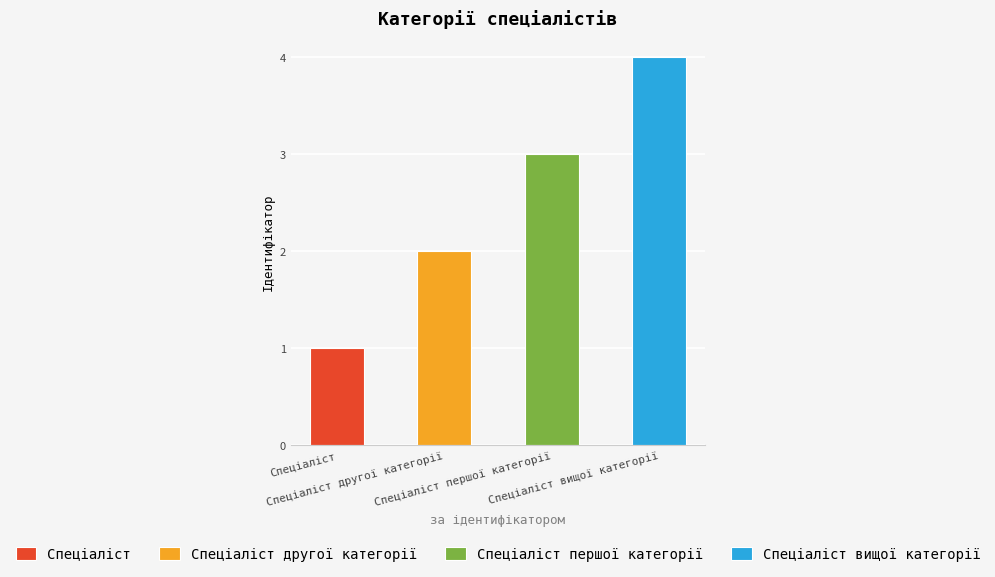

What is the sum of all values?

10